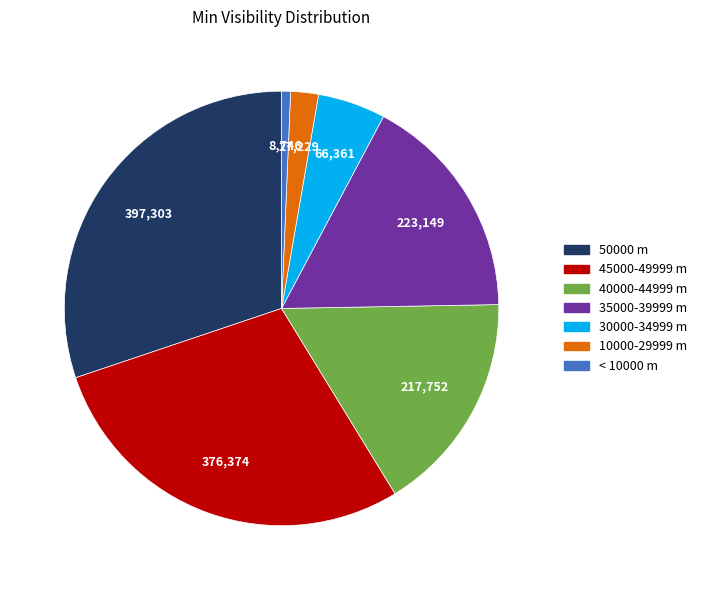

Combined, do 50000 m and 40000-44999 m account for over 50%?

No